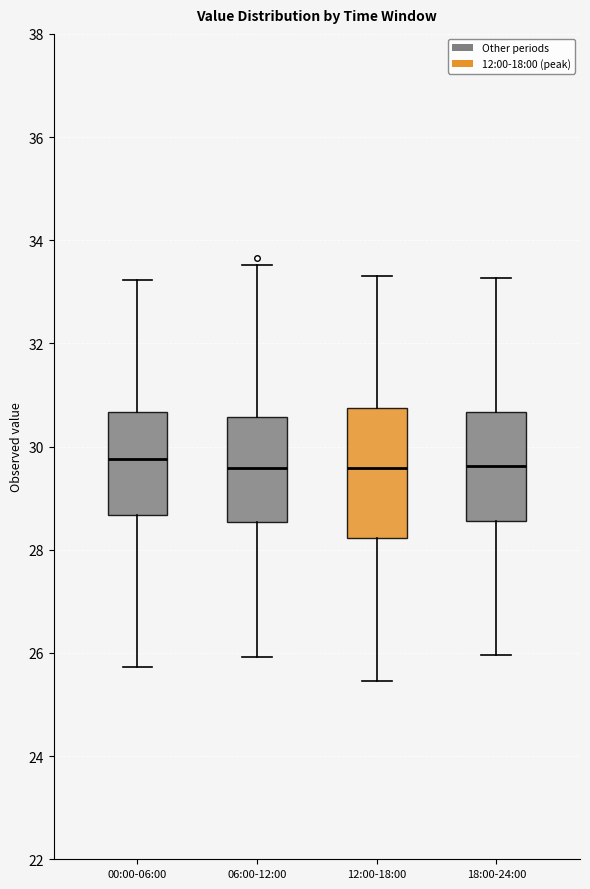

Which box is the tallest, from its lower edge to its upper edge?

12:00-18:00